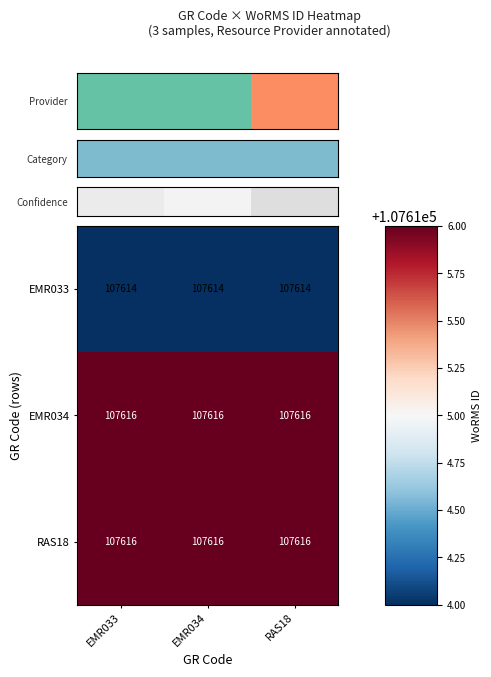

True or false: RAS18 has a value of 43691 at EMR034.

False